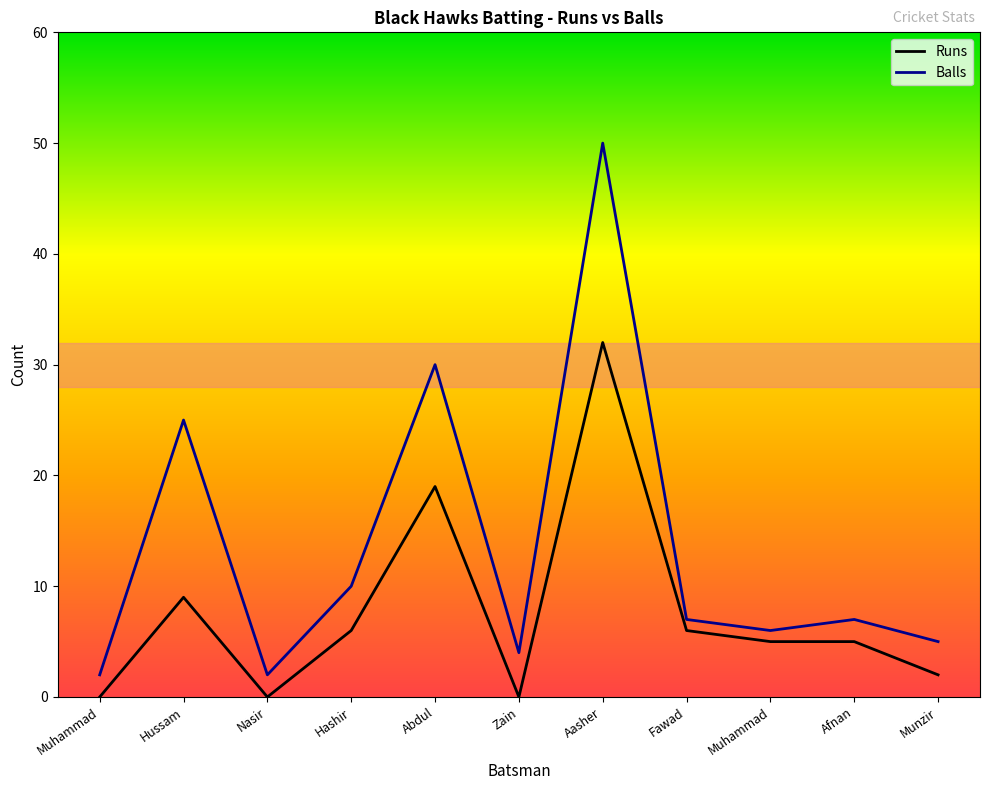

Does the chart display data point markers on the line(s)?

No